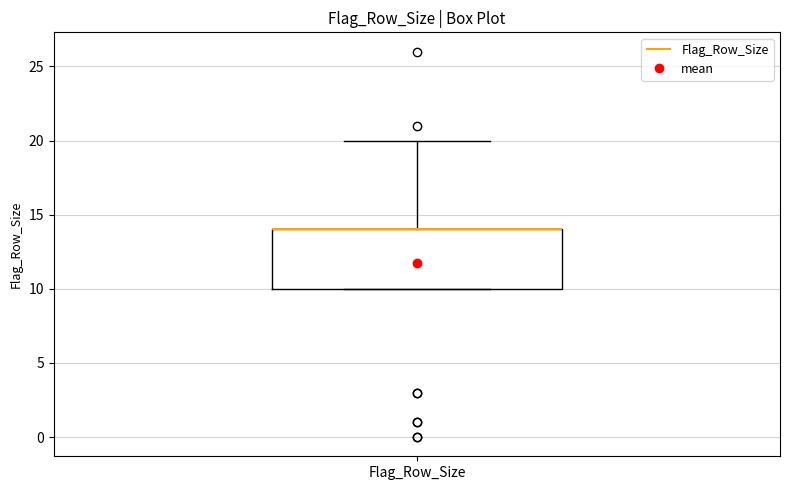

Read this box plot against the y-axis: the position of the median line, the range covered by the box, and the ends of both whiskers. The values are not printed on the chart, so give them approximately, as read against the axis.

median 14 (drawn on the box's upper edge), box 10 to 14, whiskers 10 to 20